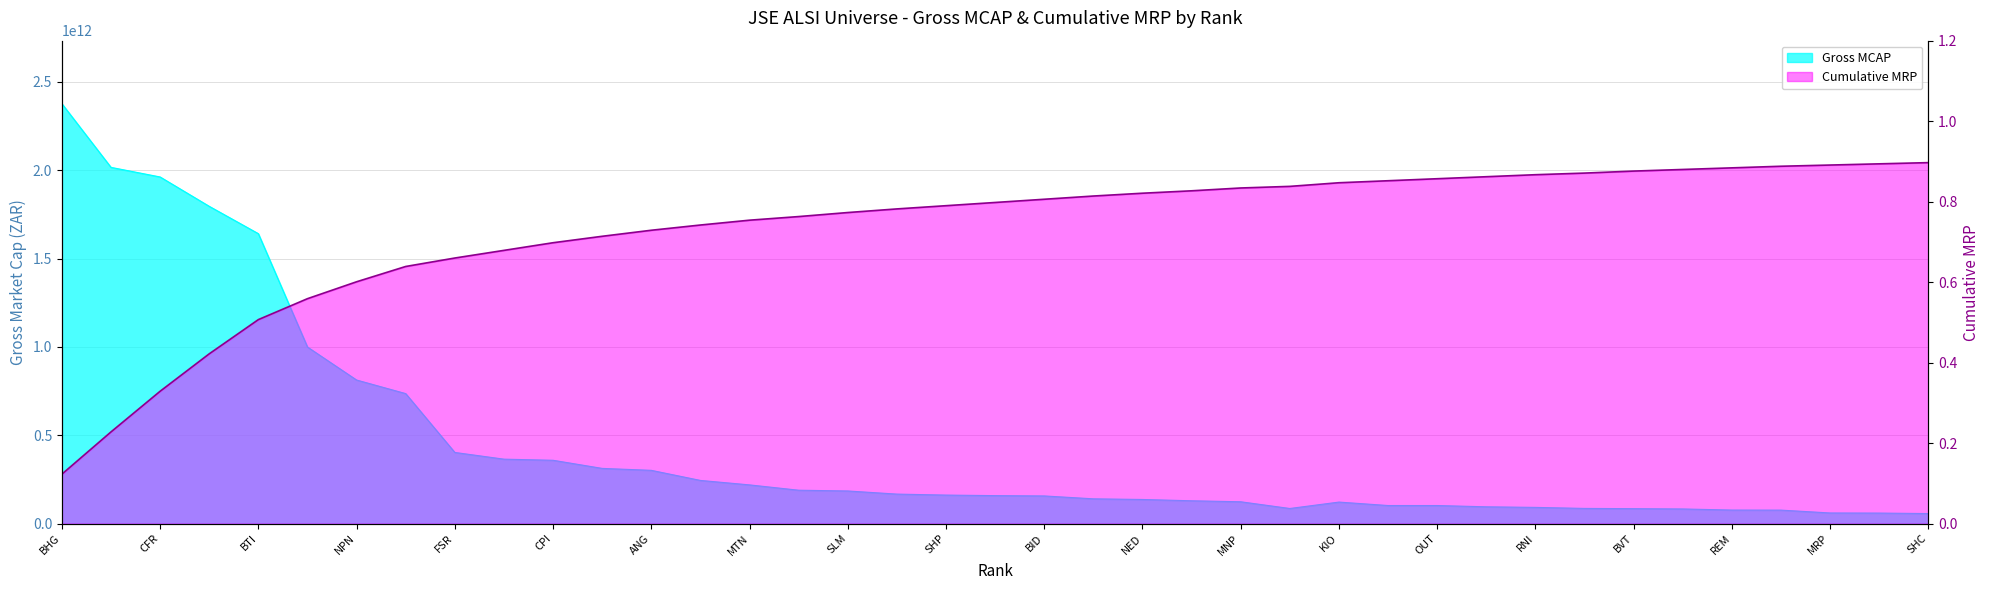

Read the Gross MCAP (T) value at 6.

999448000000.0